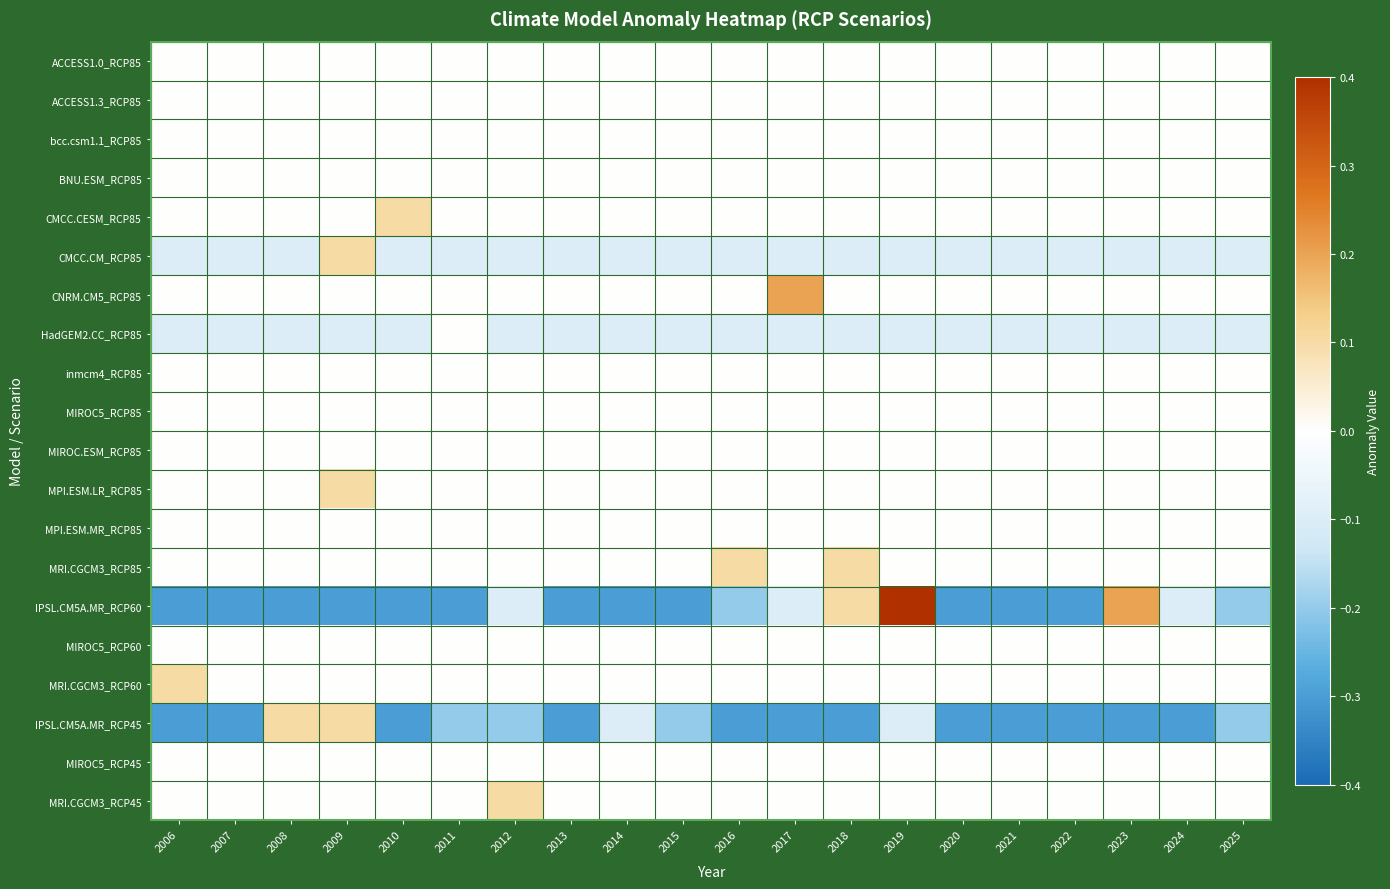

What is the total value across all series at 2006?

-0.7